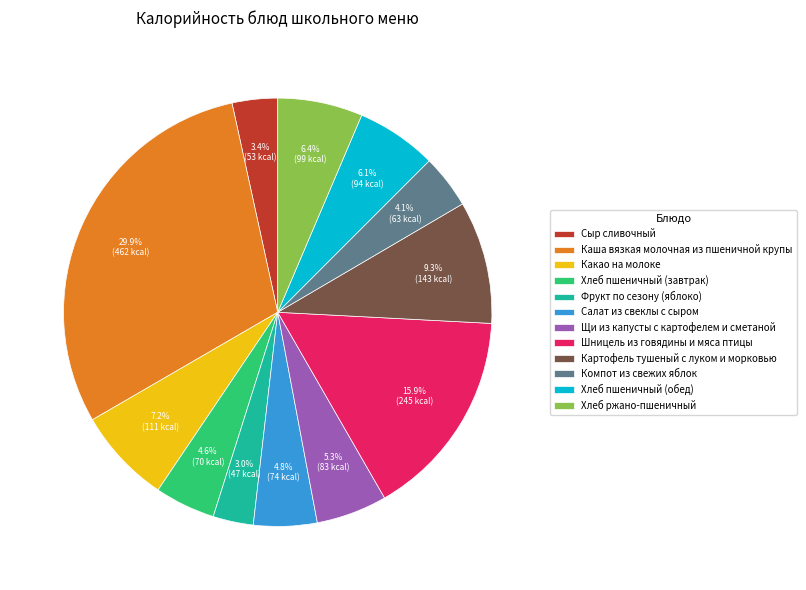

Which has a higher value, Шницель из говядины и мяса птицы or Сыр сливочный?

Шницель из говядины и мяса птицы